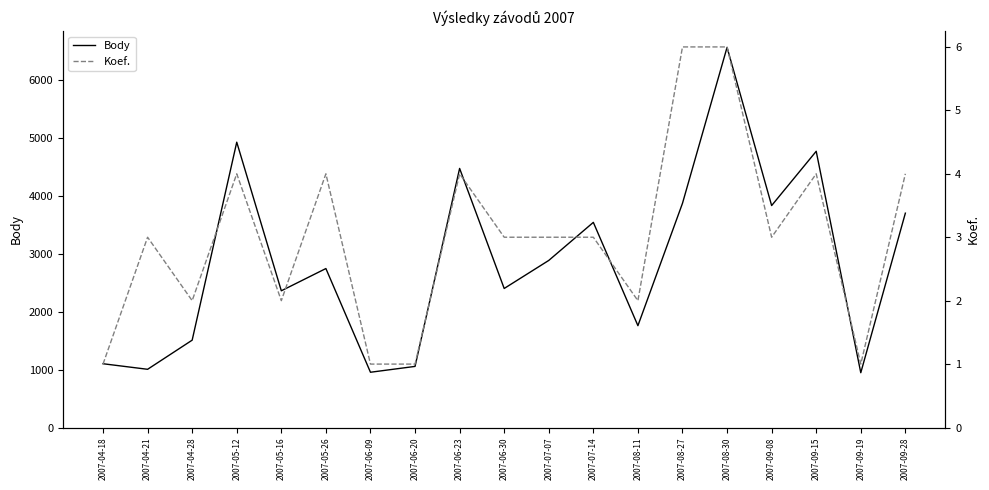

What is the sum of the Body values at 2007-07-14 and 2007-09-08?

7372